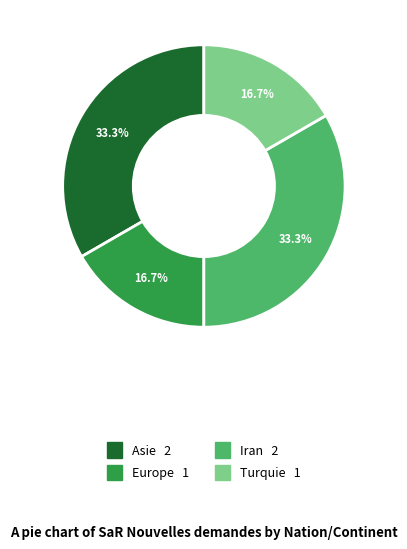

Does any single category account for the majority?

No